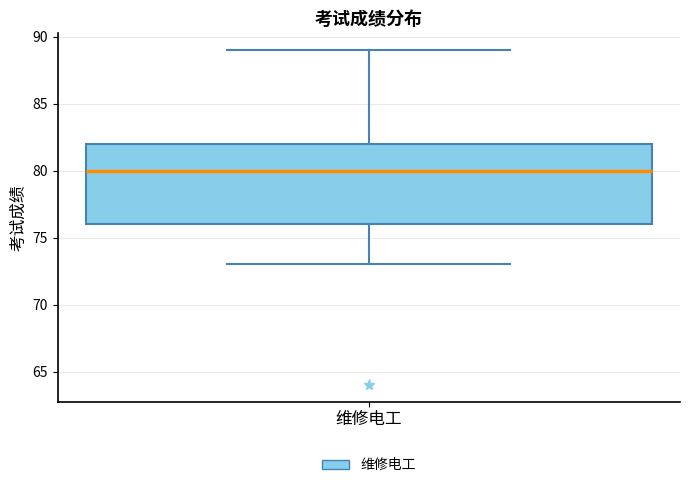

Where is the lower edge of the box for 维修电工 on the y-axis? The values are not printed on the chart, so give them approximately, as read against the axis.

76